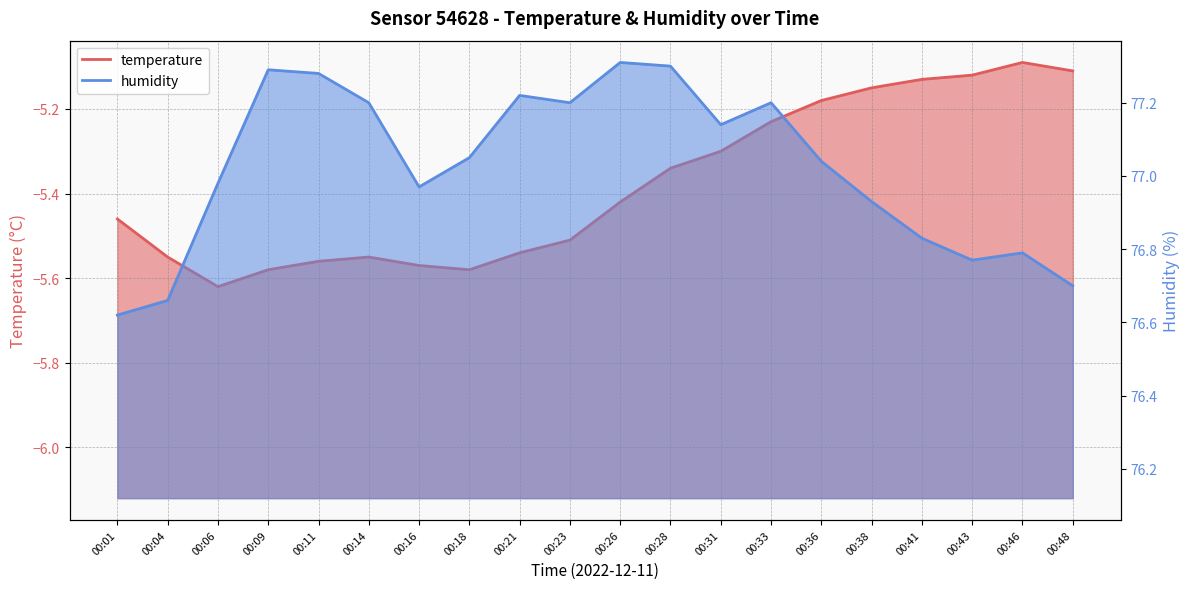

Is it true that temperature equals -8.8 at 00:41?

False